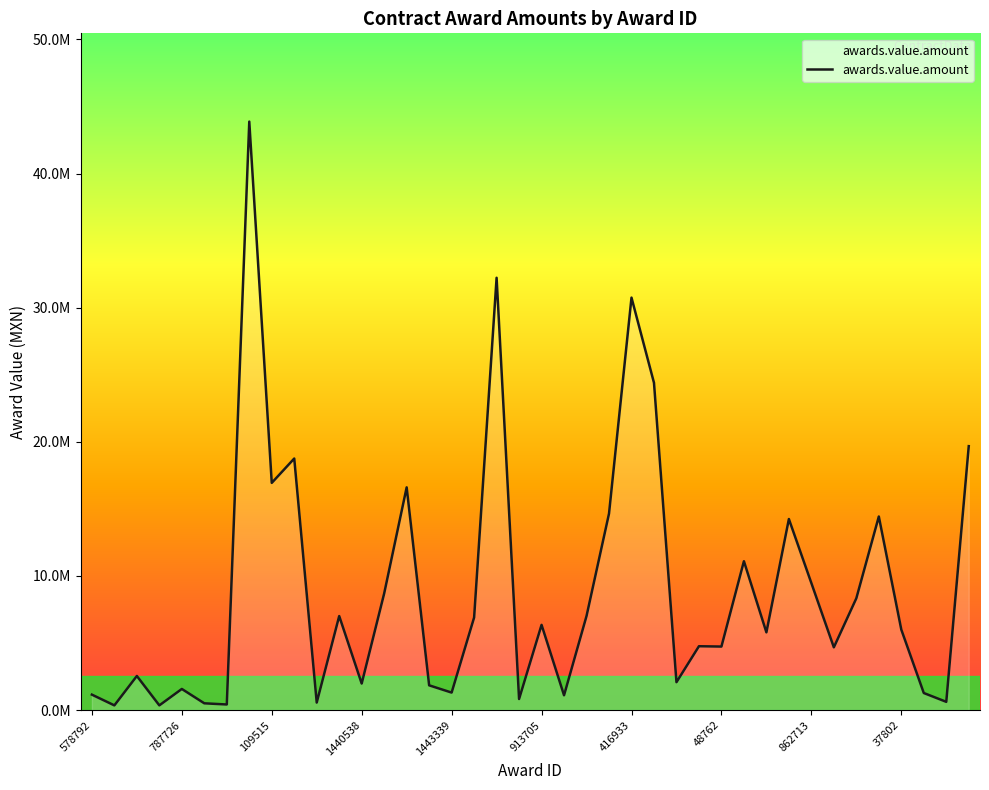

Reading left to right, list all the values displayed in this chart.

1150330.0	349424.3	2540450.0	350100.0	1573700.0	504110.0	415491.0	43872675.0	16937940.0	18753350.0	558440.0	7009300.0	1976300.0	8694875.0	16603610.0	1844816.0	1303284.0	6900000.0	32229145.0	825346.0	6352360.0	1100940.0	7013022.0	14648555.0	30750000.0	24398270.0	2078294.0	4759221.0	4734100.0	11097480.0	5795097.0	14242600.0	9466950.0	4677545.0	8332920.0	14429497.0	5999231.0	1271000.0	613636.0	19675700.0